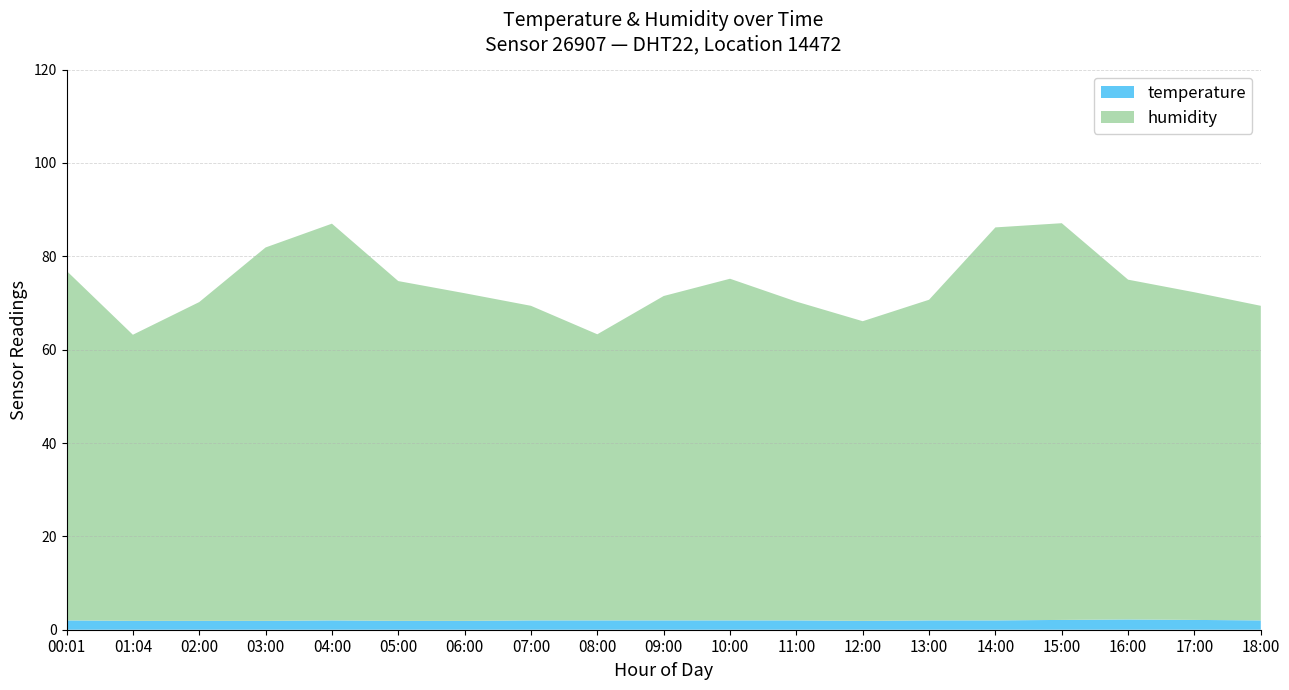

Is it true that temperature equals 2.2 at 16:00?

True